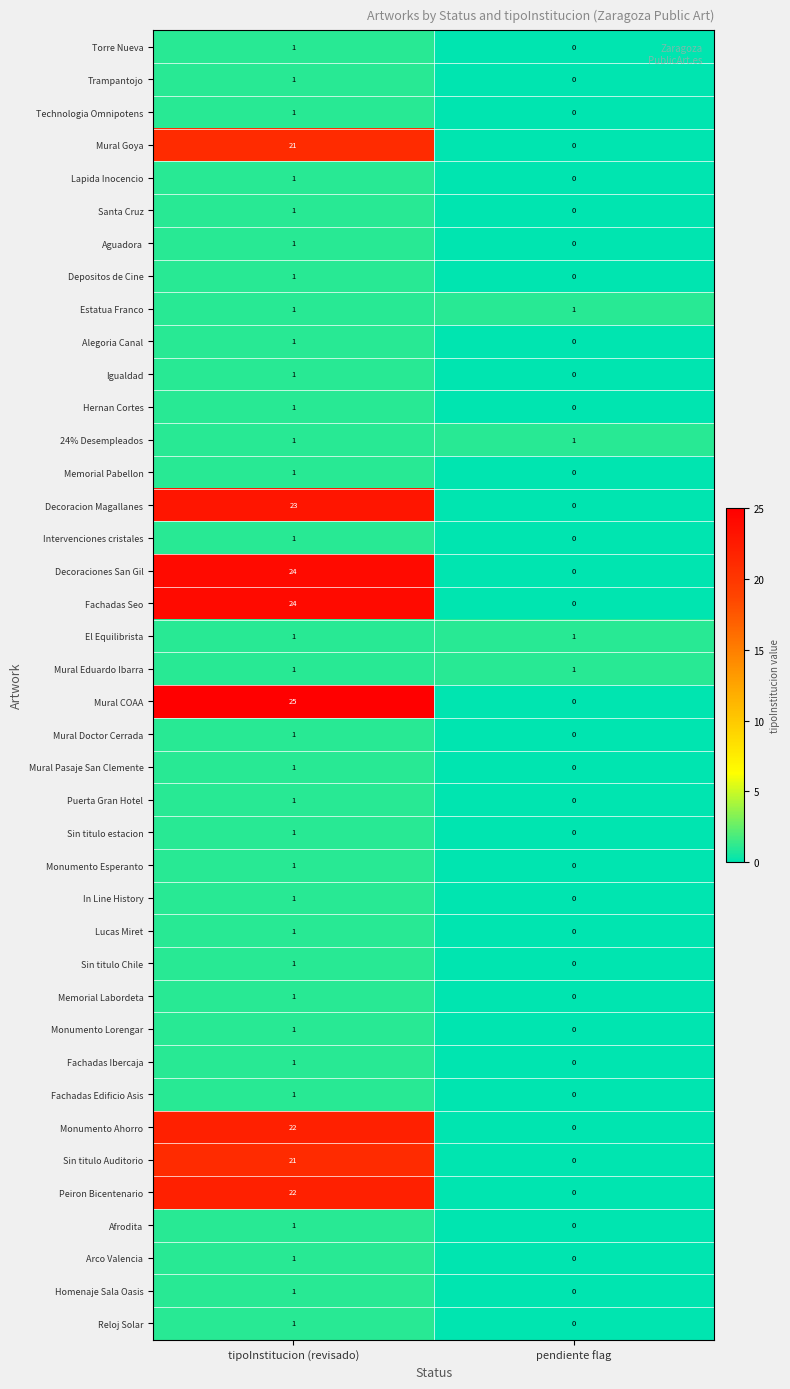

What is the difference between the maximum and minimum values in the Mural COAA series?

25